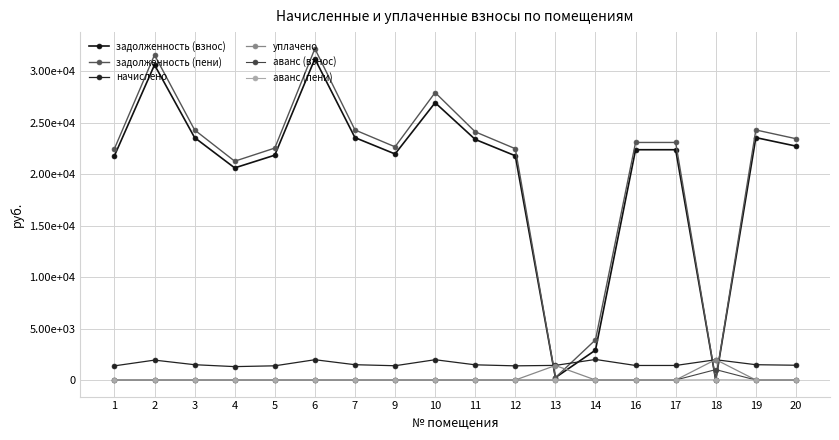

Is this an area chart (filled region under the line)?

No